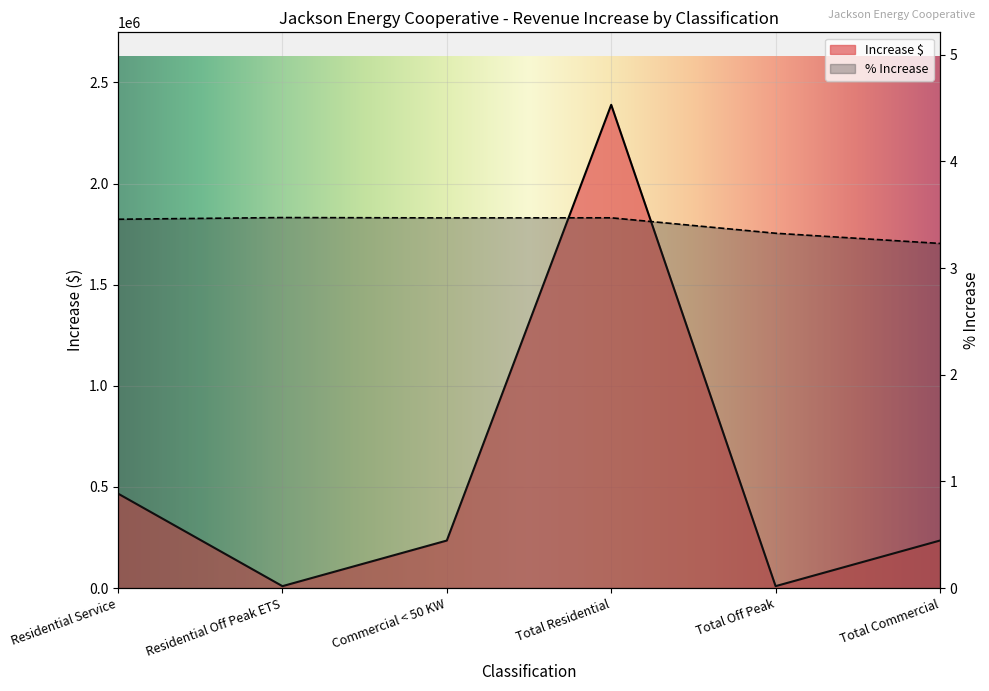

Between Residential Off Peak ETS and Commercial < 50 KW, which is larger?

Commercial < 50 KW